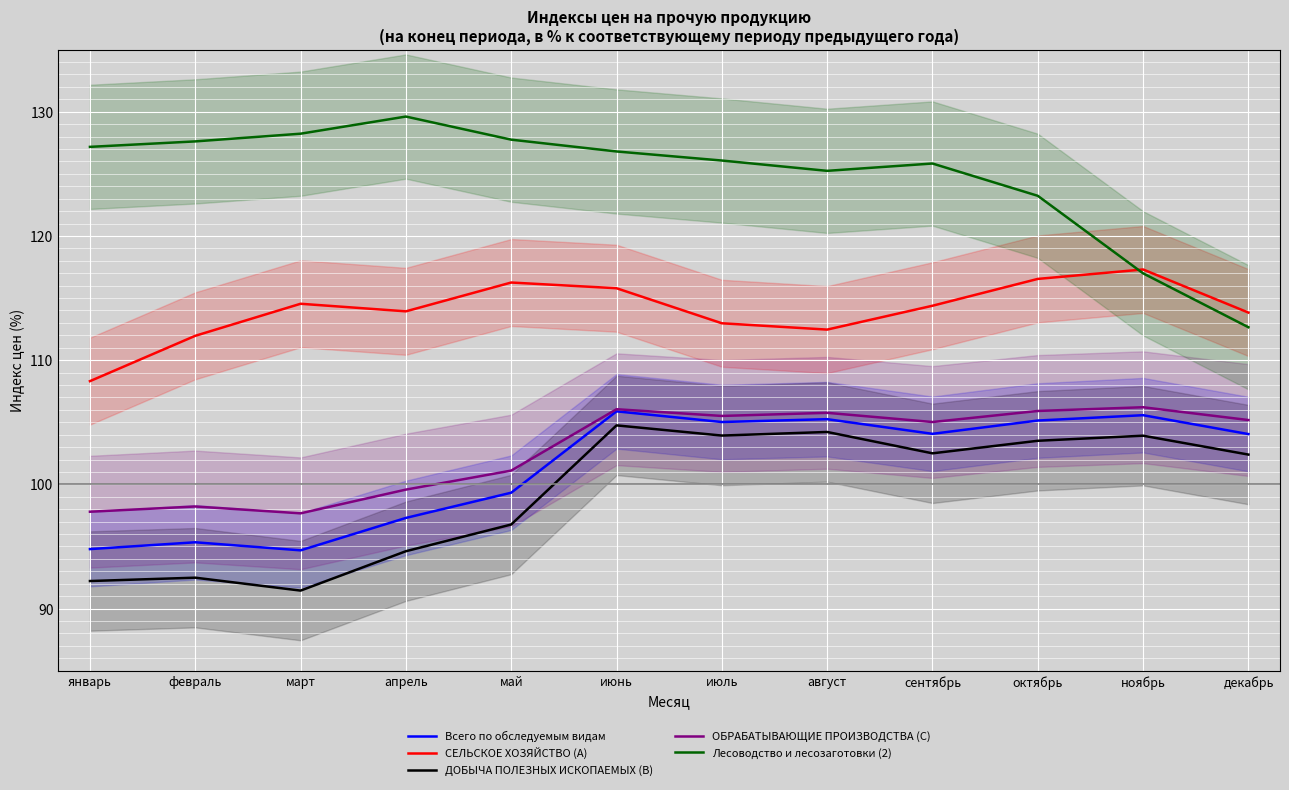

What are all the series names shown in the legend?

Всего по обследуемым видам, СЕЛЬСКОЕ ХОЗЯЙСТВО (A), ДОБЫЧА ПОЛЕЗНЫХ ИСКОПАЕМЫХ (B), ОБРАБАТЫВАЮЩИЕ ПРОИЗВОДСТВА (C), Лесоводство и лесозаготовки (2)